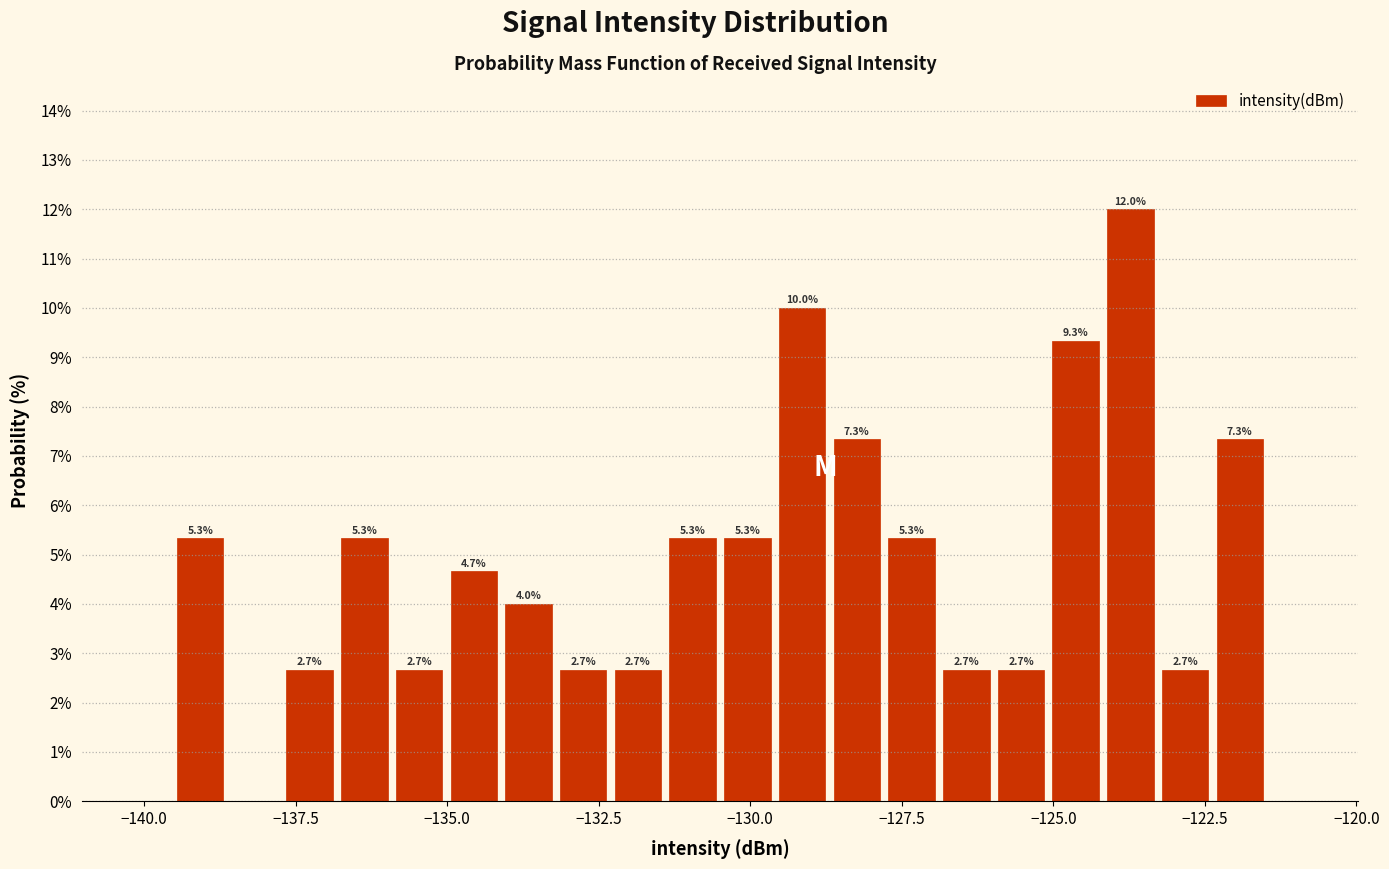

Around what value on the x-axis is the tallest bar? Give the approximate position of its centre, as read against the axis.

-123.5